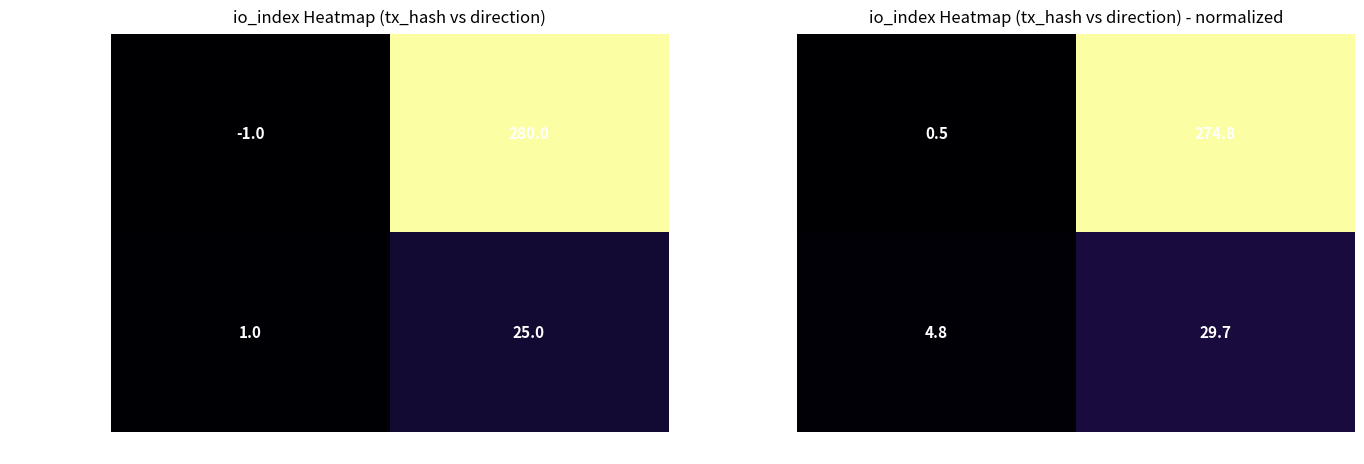

Which series has the largest total across all categories?

c380de090a87…